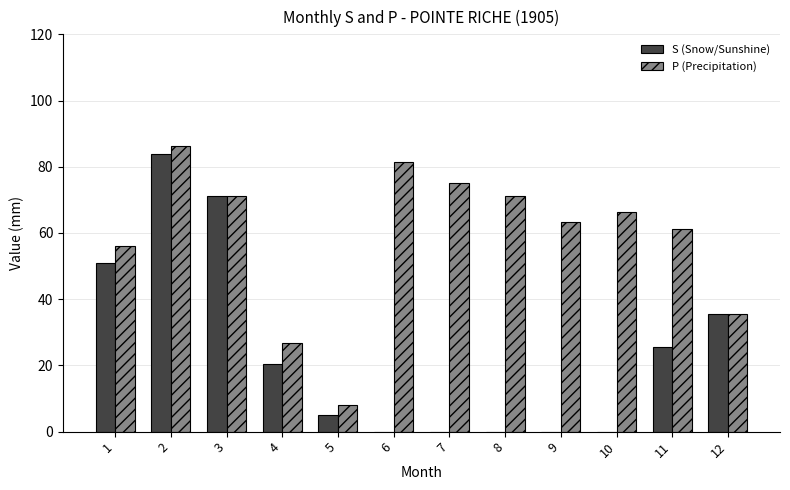

At which label does P (Precipitation) reach its peak?

2